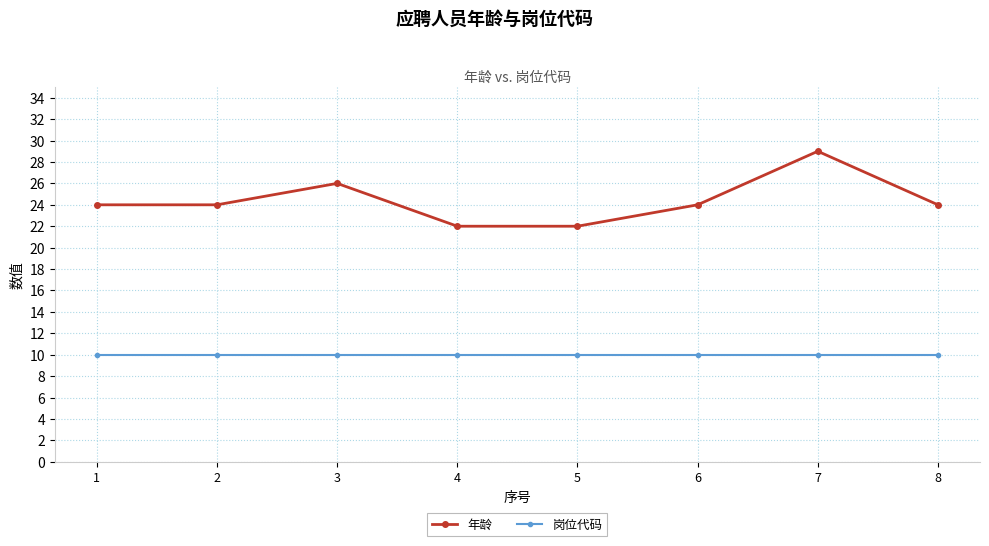

Count the 年龄 values in the range 24 to 26.

5